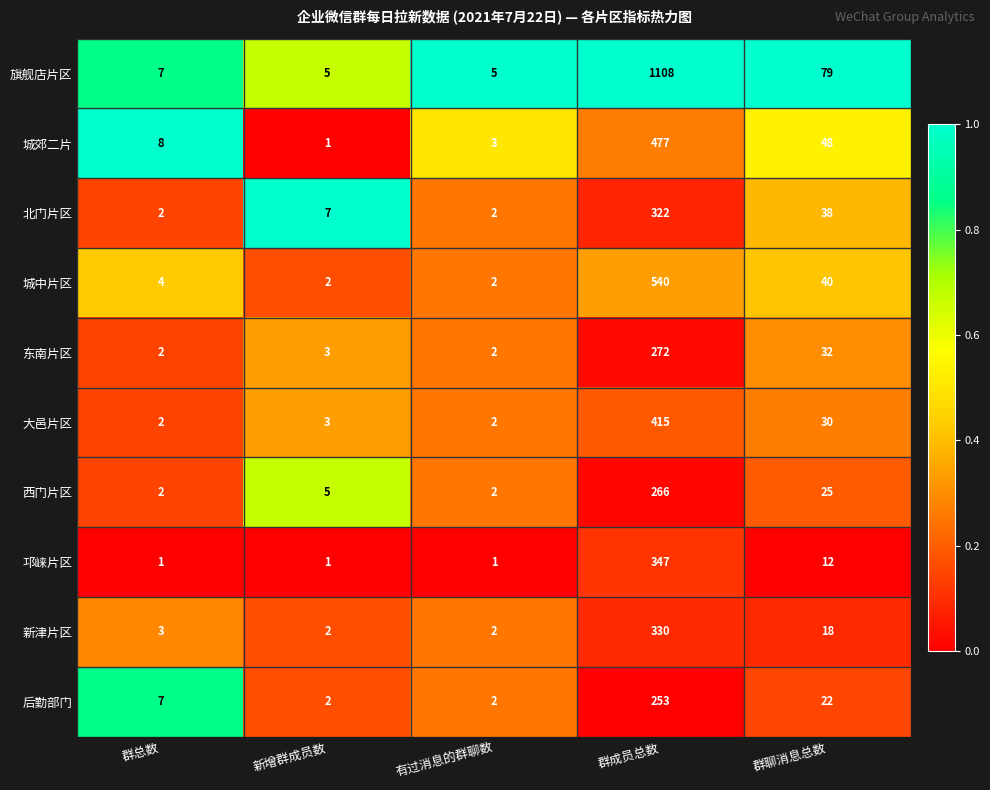

Between 群总数 and 新增群成员数, which series saw the biggest shift?

城郊二片